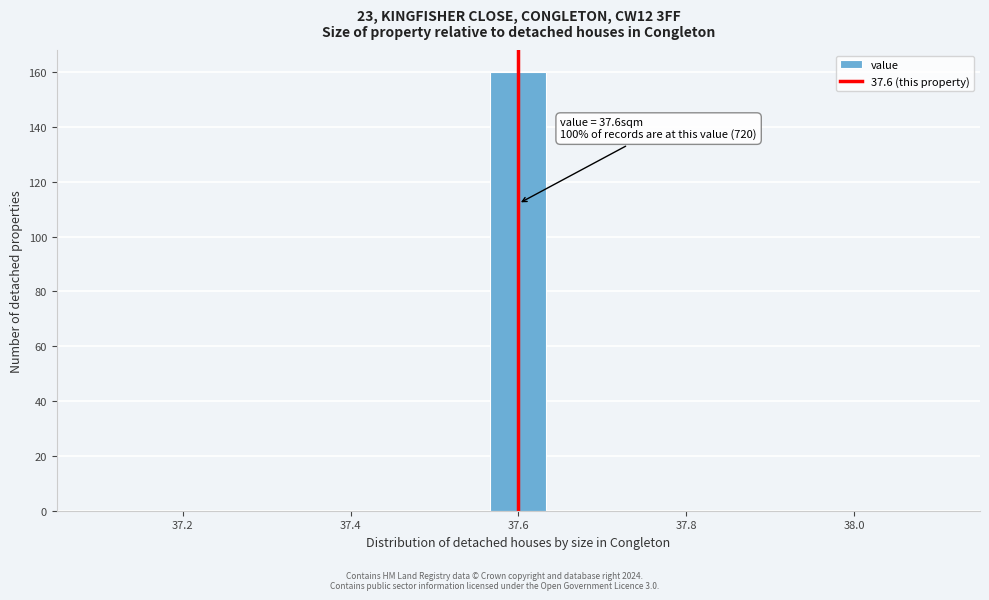

Read against the x-axis, roughly where is the centre of the tallest bar?

37.60